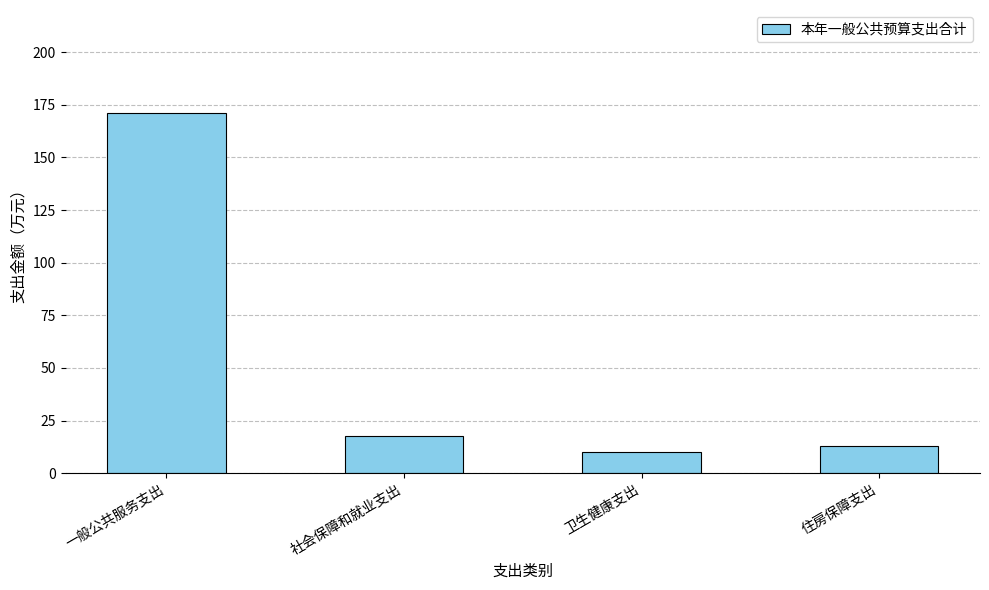

Which has a higher value, 一般公共服务支出 or 住房保障支出?

一般公共服务支出